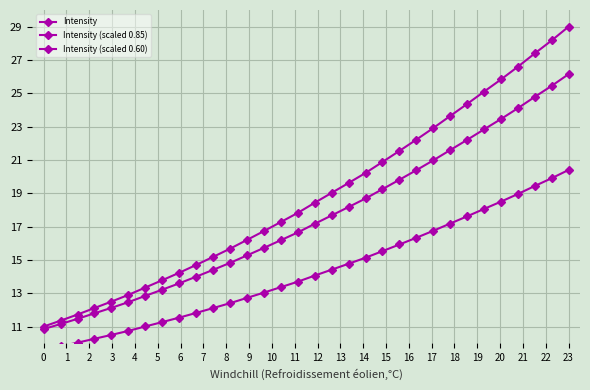

True or false: Intensity and Intensity (scaled 0.60) cross at least once.

False